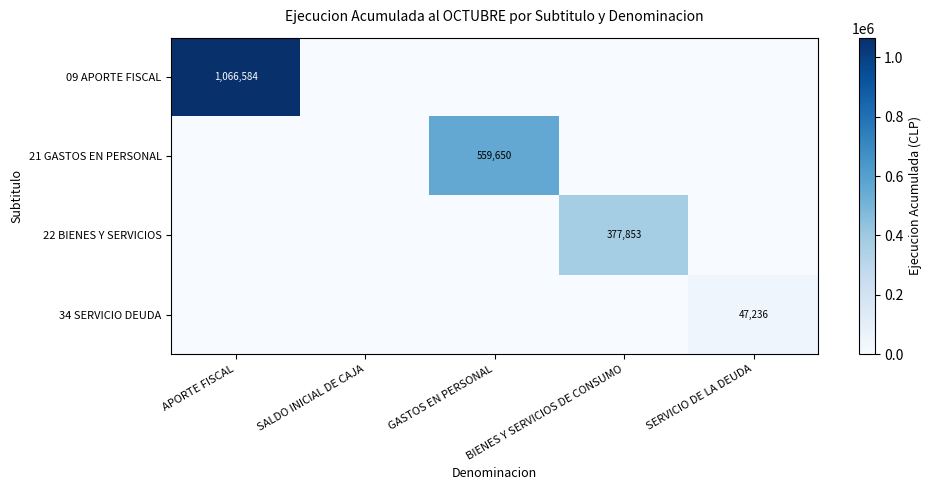

The 21 GASTOS EN PERSONAL series shows 559650 at GASTOS EN PERSONAL. True or false?

True